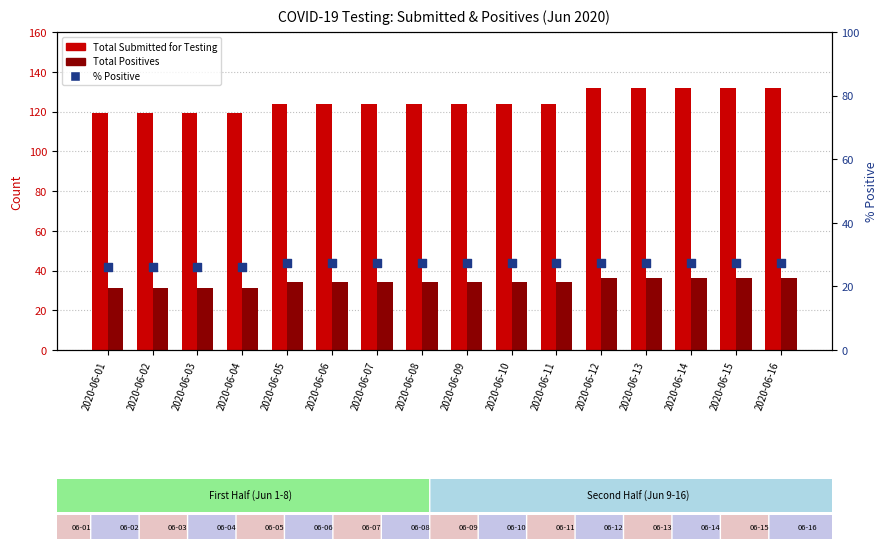

At which category is the sum across all series the highest?

2020-06-12